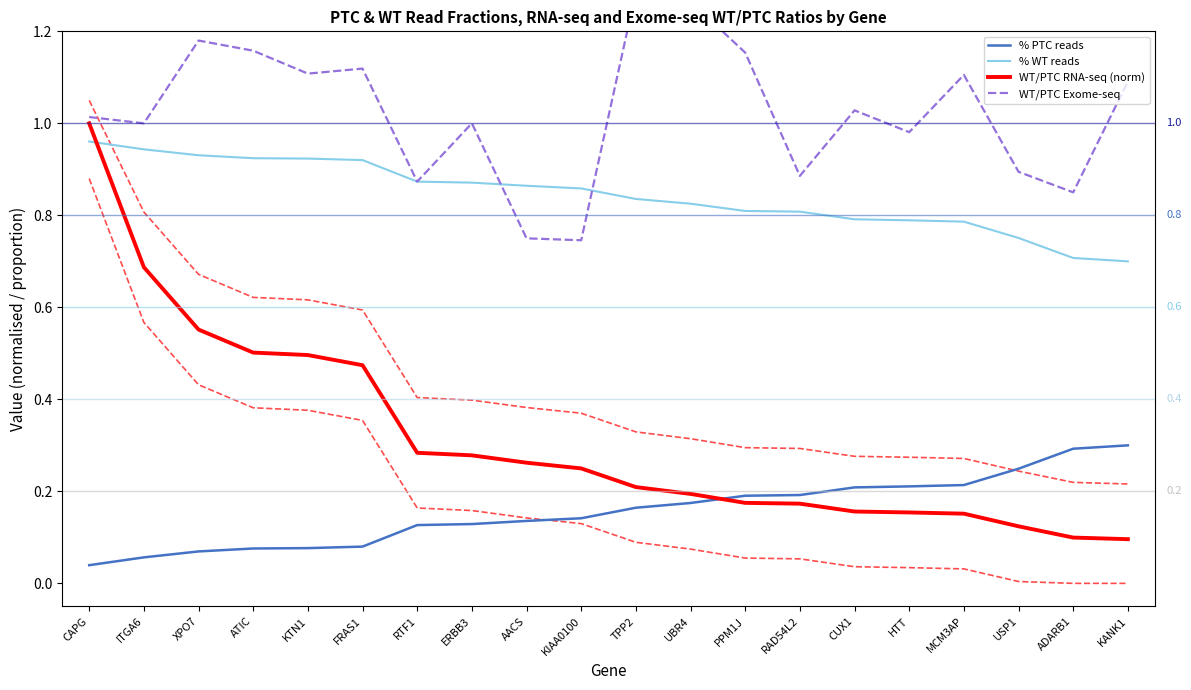

Between ERBB3 and UBR4, which is larger?

UBR4